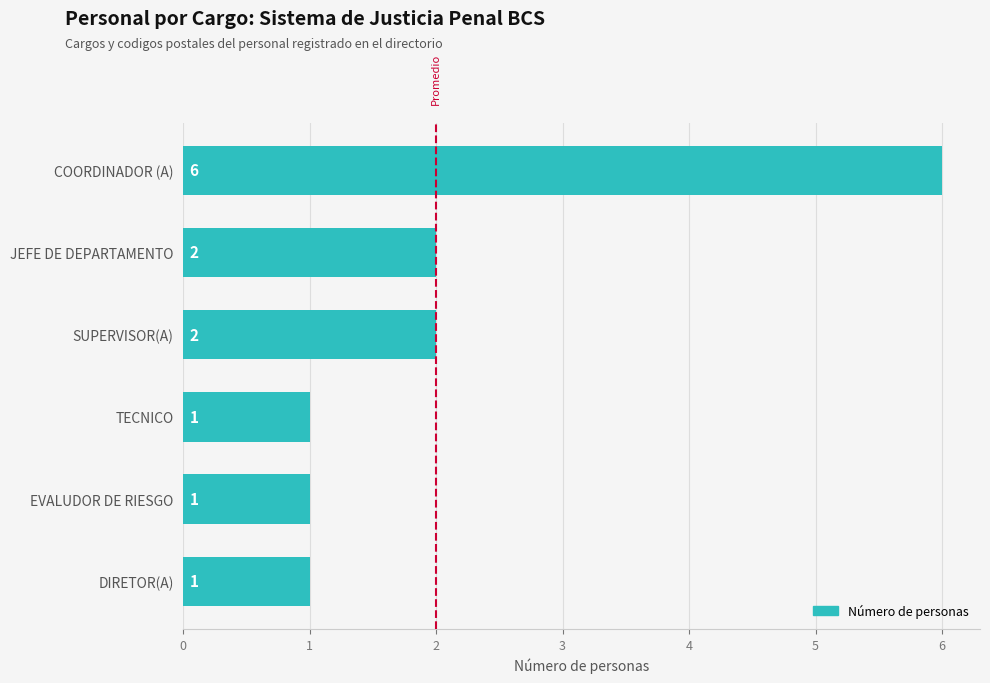

What is the ratio of the value at EVALUDOR DE RIESGO to the value at JEFE DE DEPARTAMENTO?

0.5